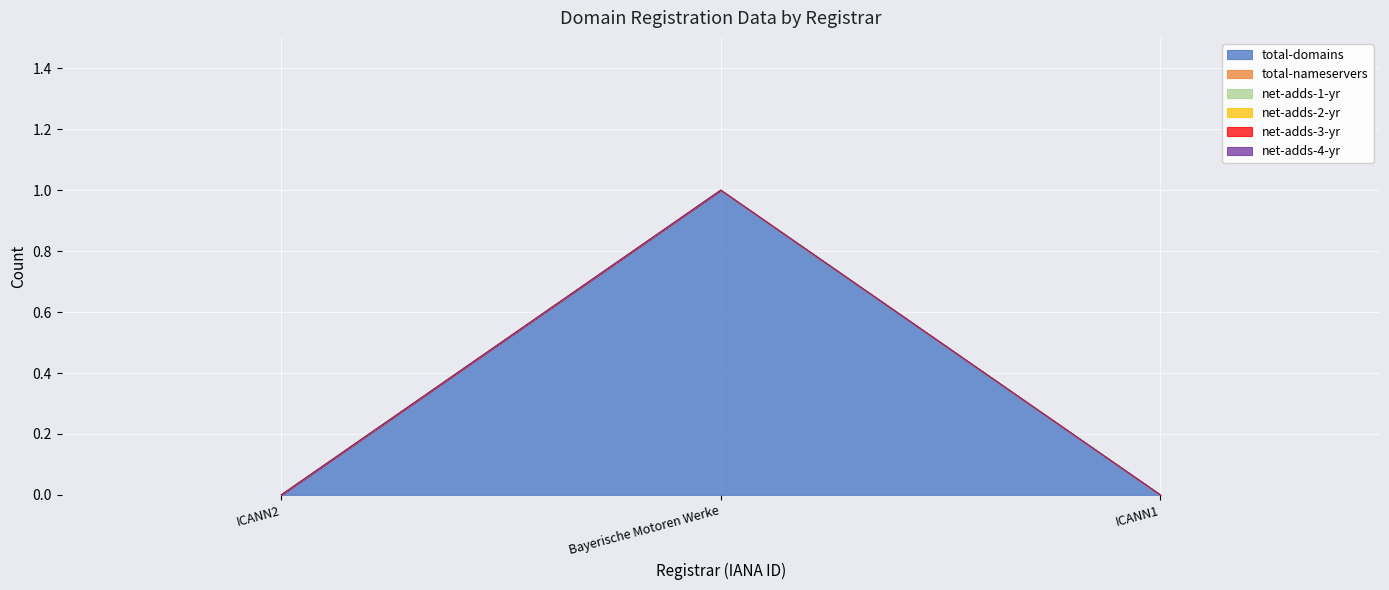

Is the value of total-domains at ICANN2 greater than the value of net-adds-4-yr at ICANN1?

No